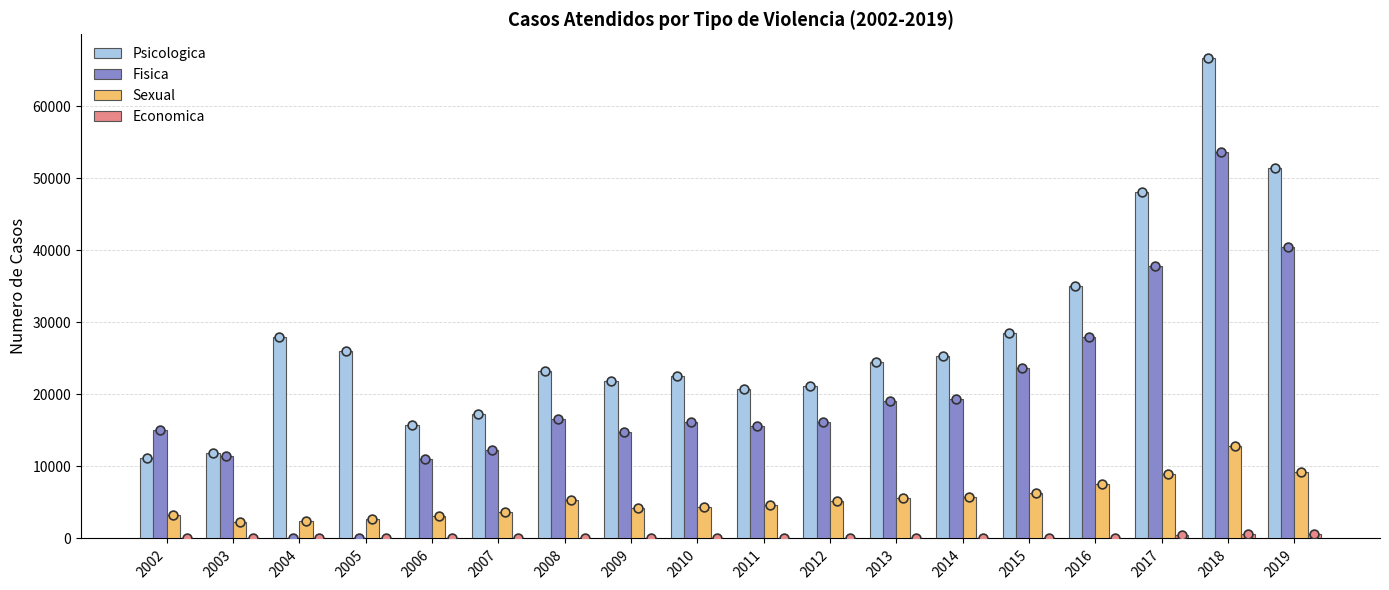

At how many categories does at least one series exceed 59997?

1